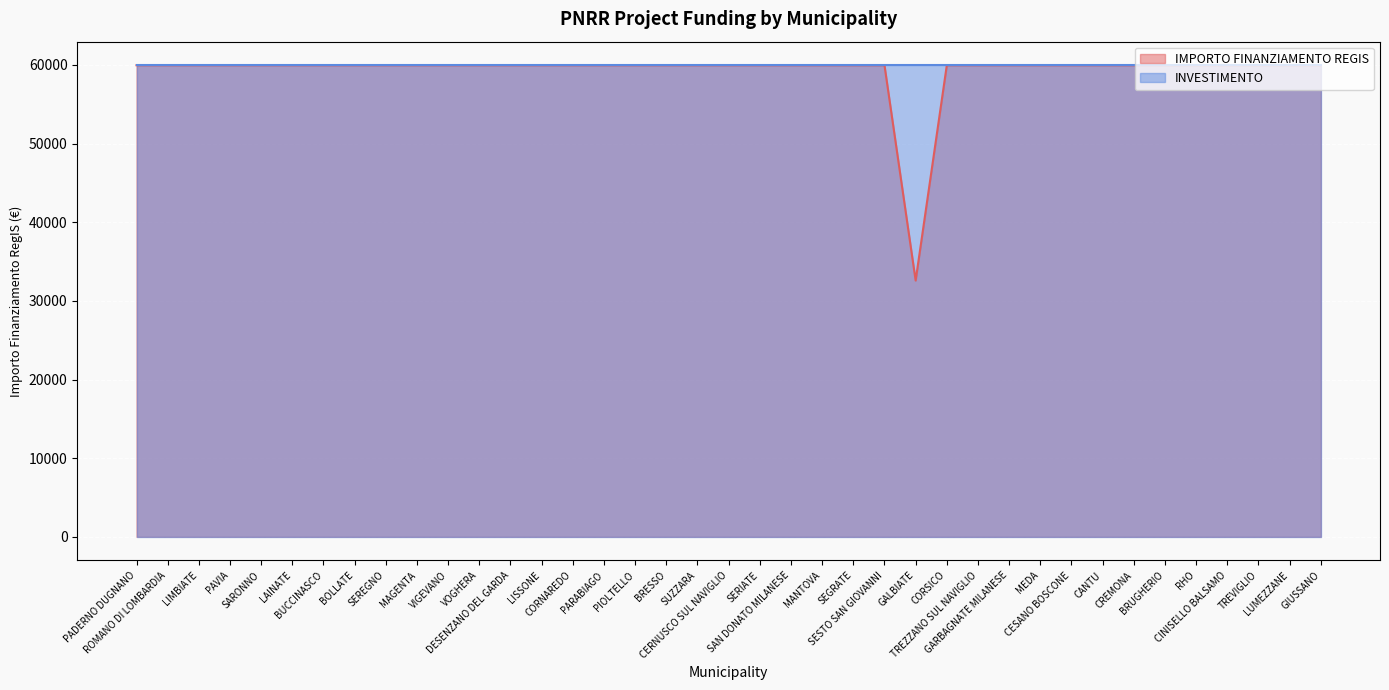

Approximately how many times larger is the value at GARBAGNATE MILANESE compared to DESENZANO DEL GARDA?

1.0